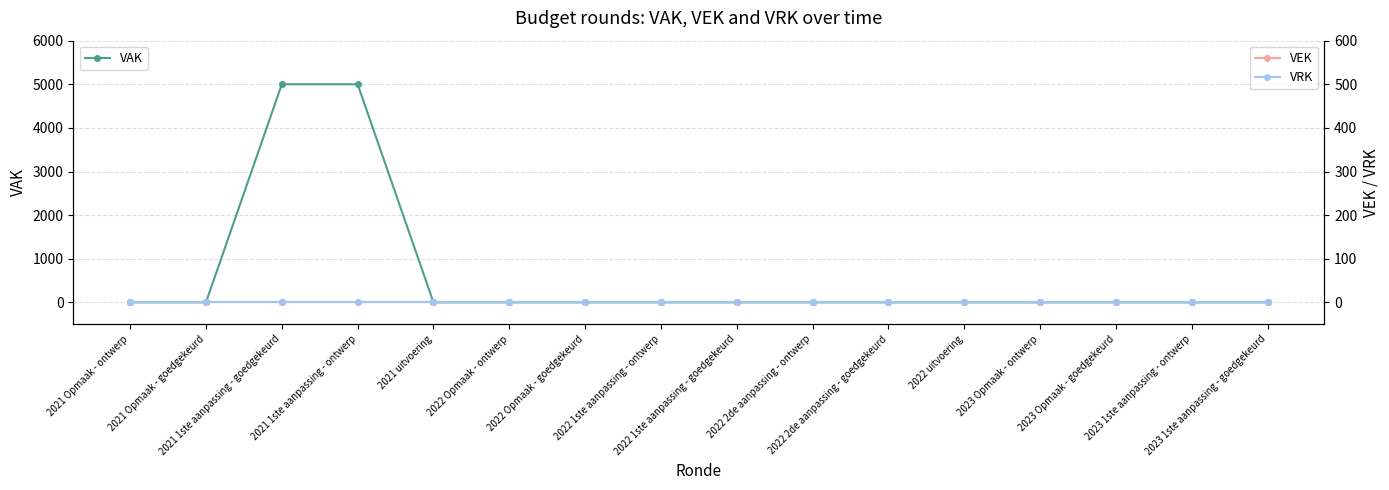

What are all the series names shown in the legend?

VAK, VEK, VRK